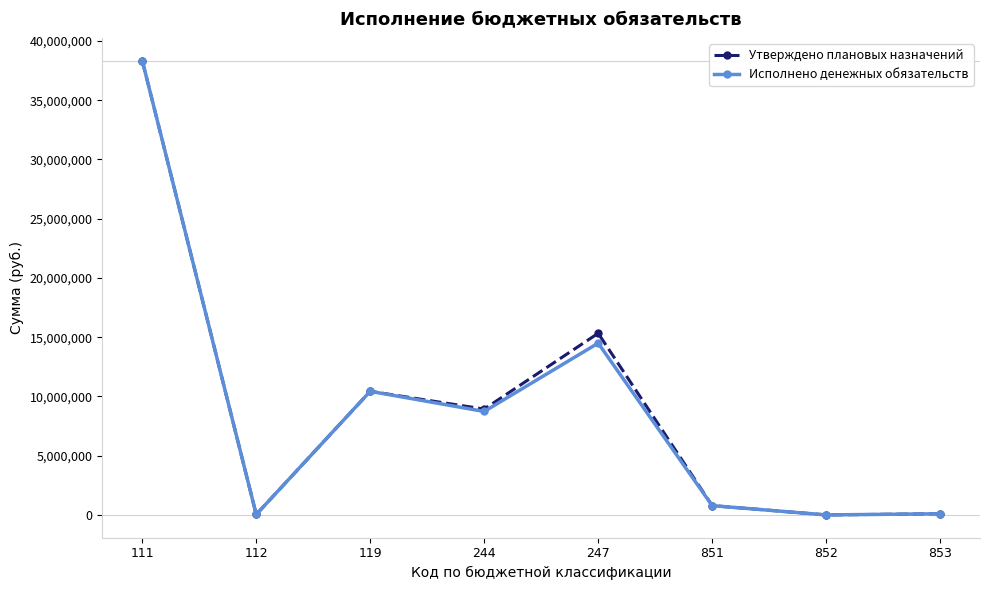

At which category is the sum across all series the highest?

111